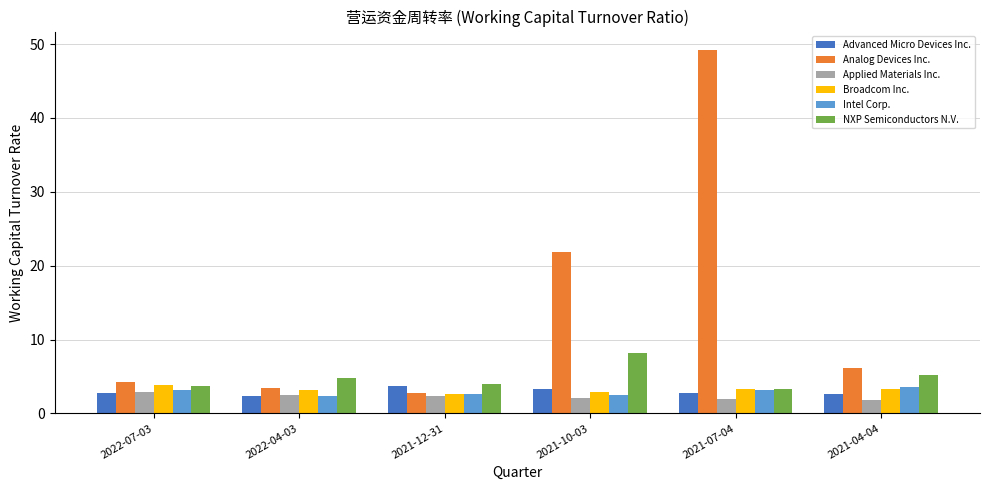

What is the sum of all Analog Devices Inc. values?

87.9